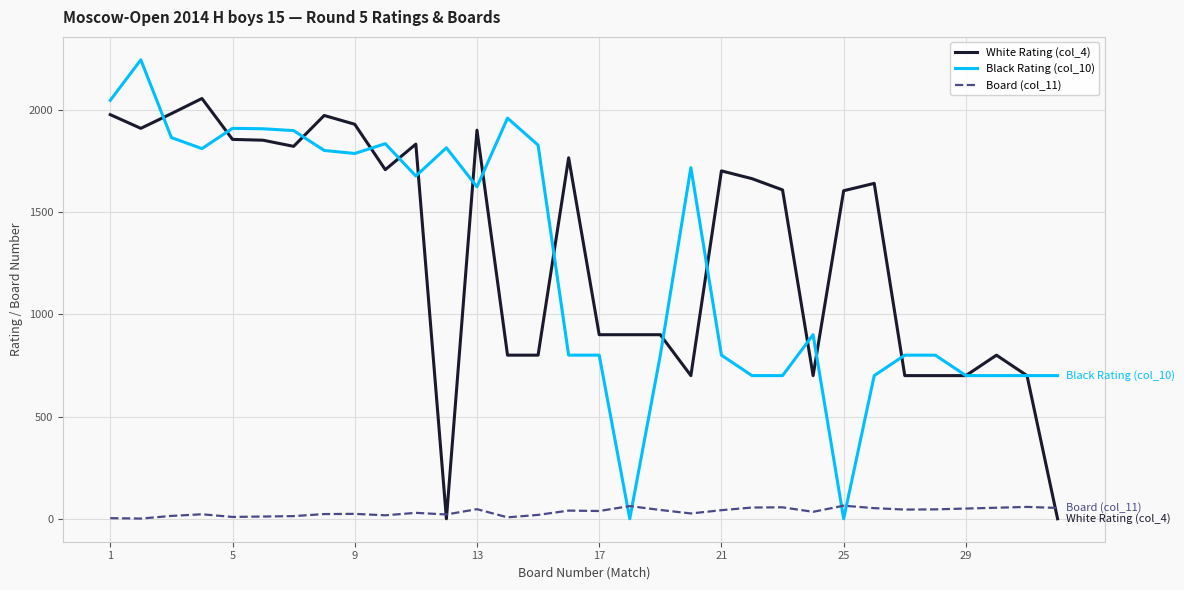

What is the maximum value for Board (col_11)?

64